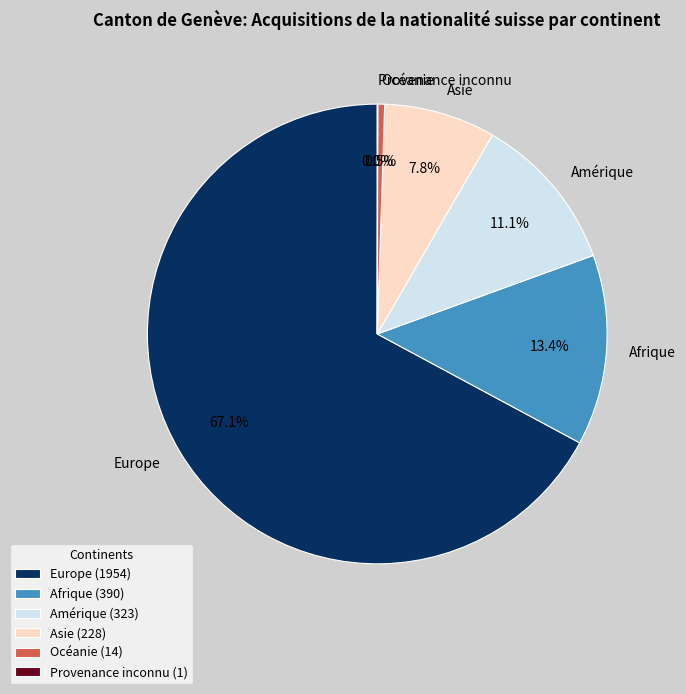

Between Asie and Europe, which is larger?

Europe